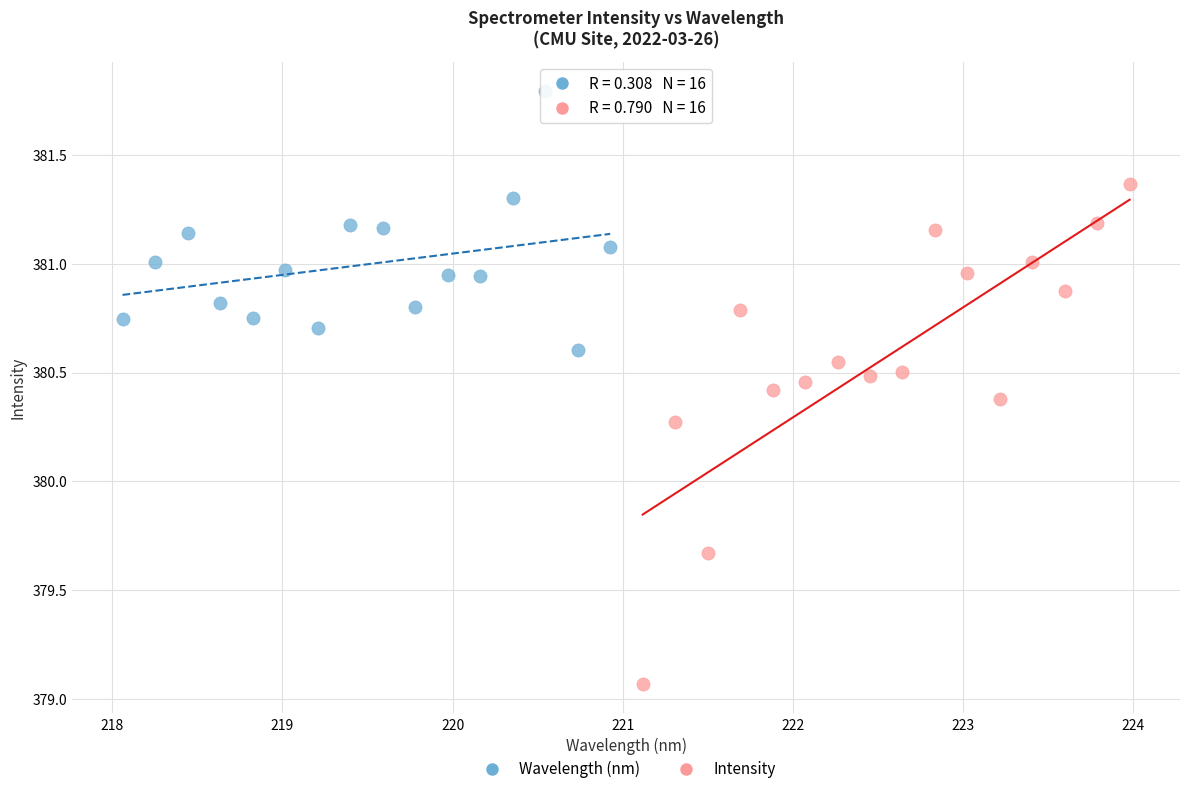

Which series has the widest spread of Y values?

Intensity